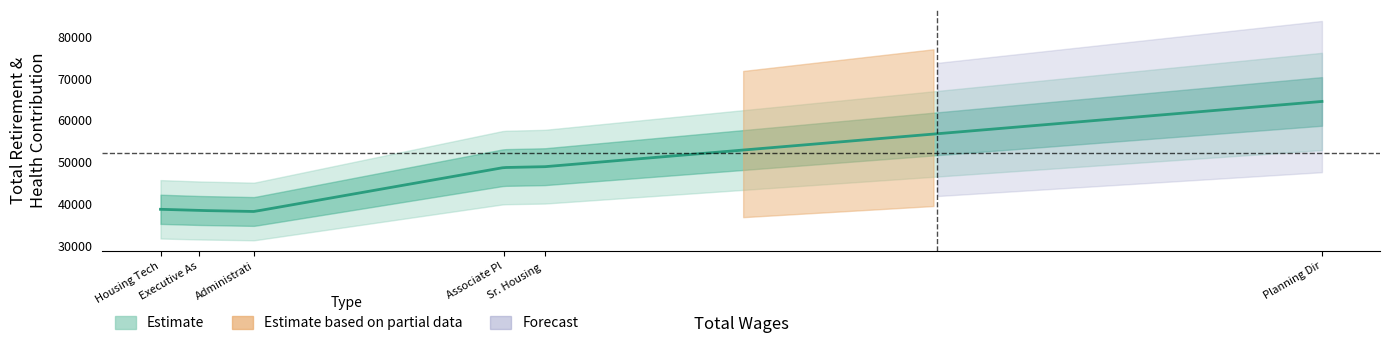

Reading right to left, what are all the values shown in this chart?

Total Wages: 65875	69055	73617	94243	97630	161857
Total Retirement & Health Contribution: 38771	38493	38249	48750	48950	64543